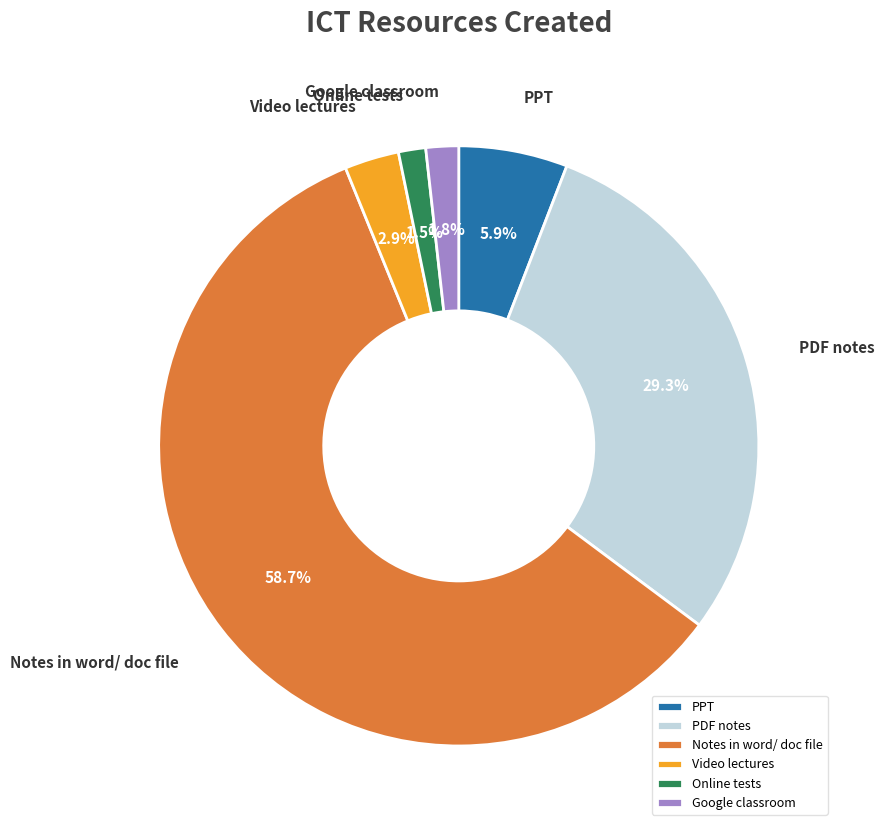

Count the number of slices in the pie.

6